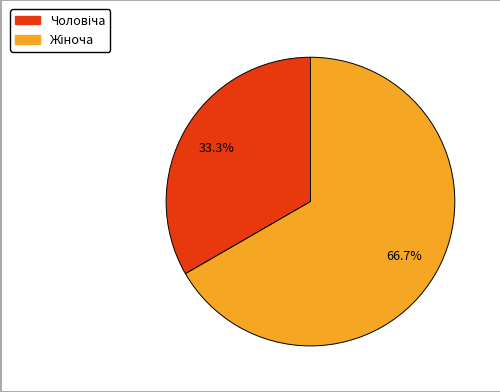

Is there any slice that represents more than half of the pie?

Yes